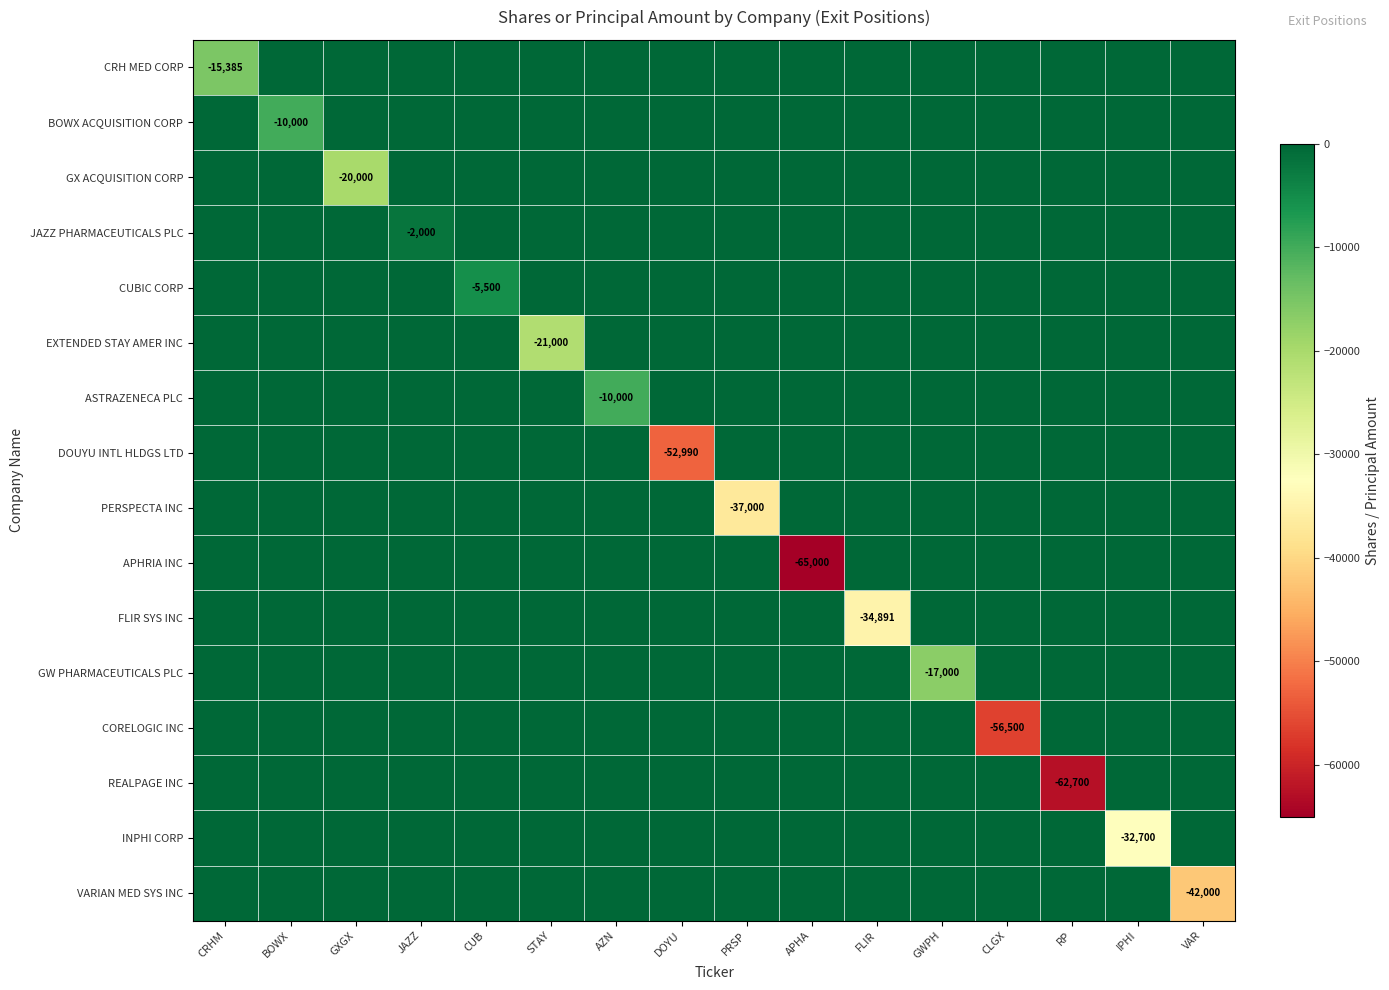

Between STAY and IPHI, which series saw the biggest shift?

INPHI CORP